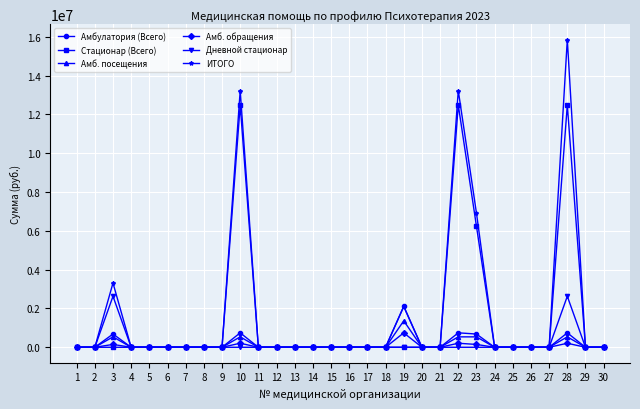

What is the greatest value displayed?

15853170.0